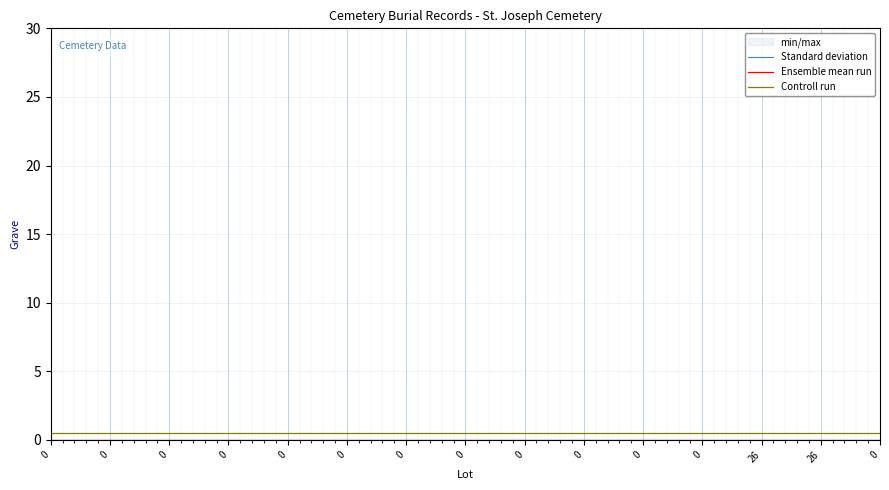

Which series has the largest total across all categories?

Controll run